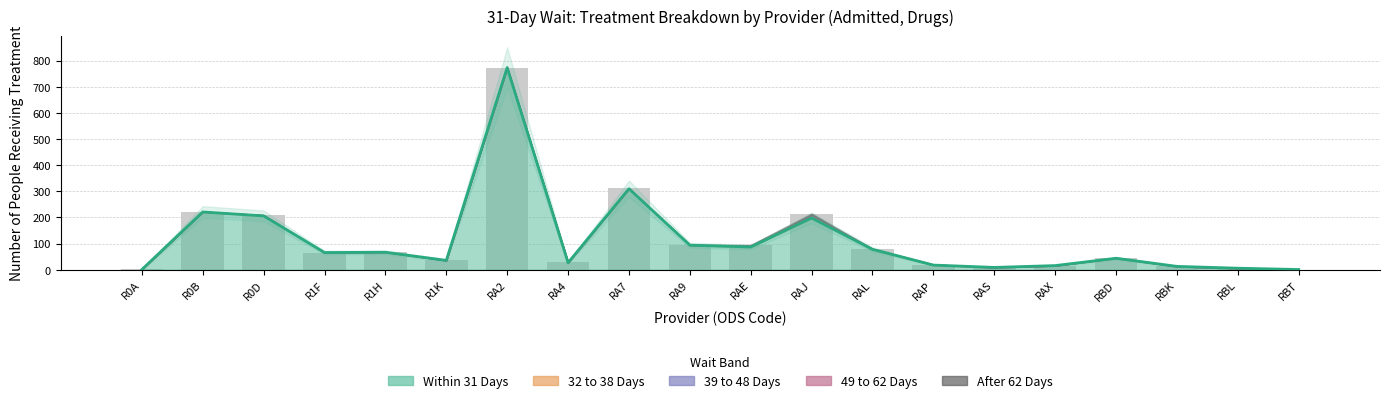

What is the difference between the highest and lowest values at RAS?

9